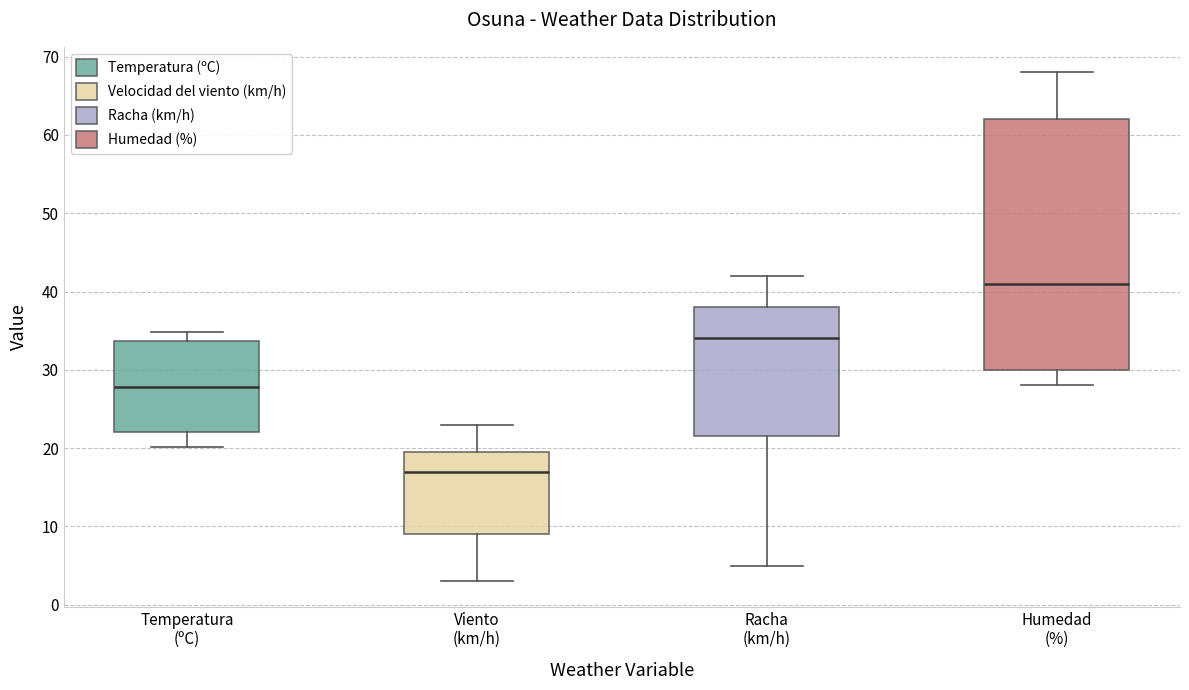

Reading left to right, read every box against the y-axis: the position of its median line, the range the box covers, and the ends of its whiskers. The values are not printed on the chart, so give them approximately, as read against the axis.

Temperatura (ºC): median 28, box 22 to 34, whiskers 20 to 35
Viento (km/h): median 17, box 9 to 20, whiskers 3 to 23
Racha (km/h): median 34, box 22 to 38, whiskers 5 to 42
Humedad (%): median 41, box 30 to 62, whiskers 28 to 68